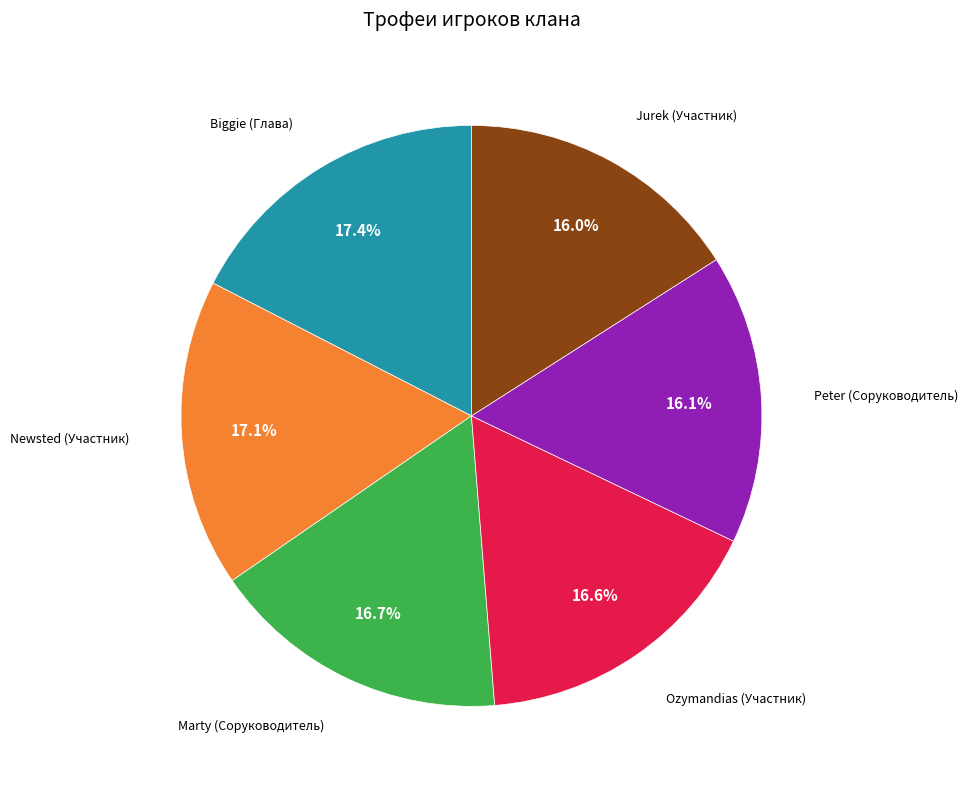

Does any single category account for the majority?

No